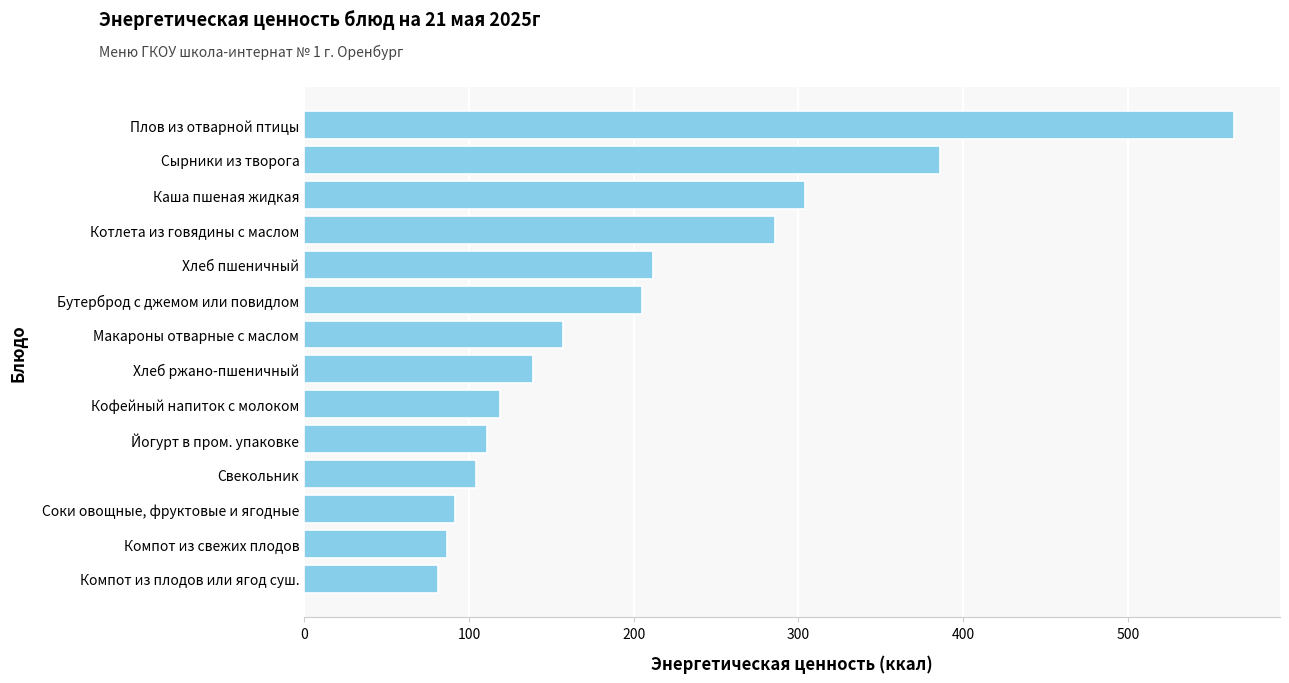

What is the maximum value shown in the chart?

564.1